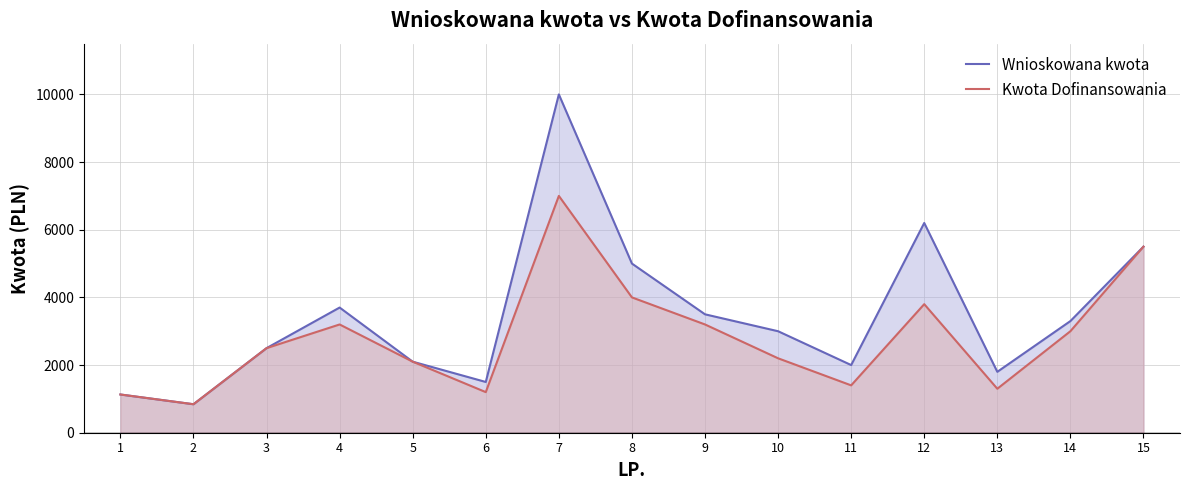

How many lines are shown in the chart?

2